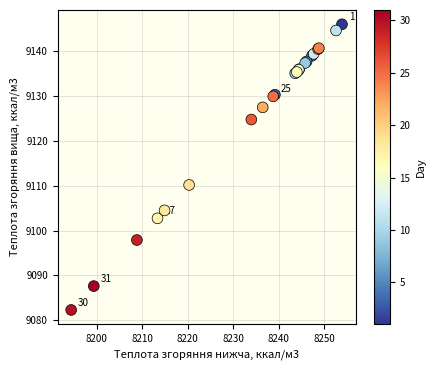

What Y value in the scatter plot is closest to 9114?

9110.2